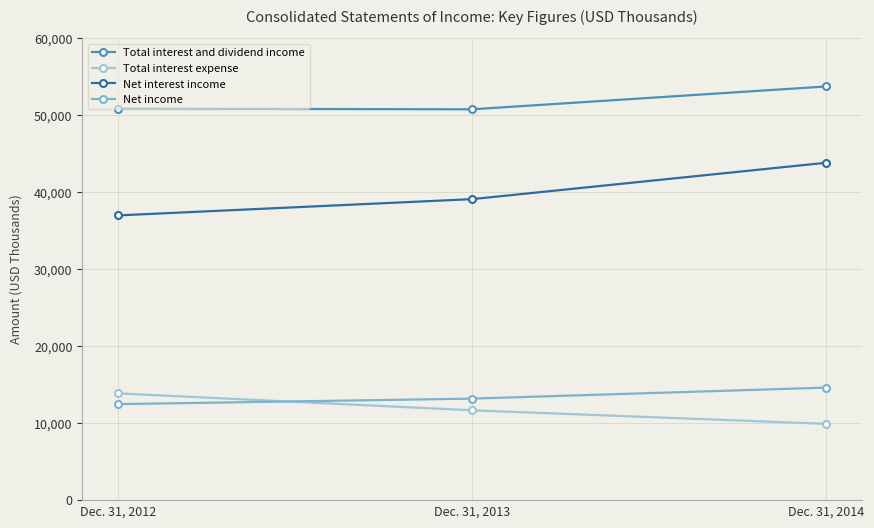

What is the greatest value displayed?

53718